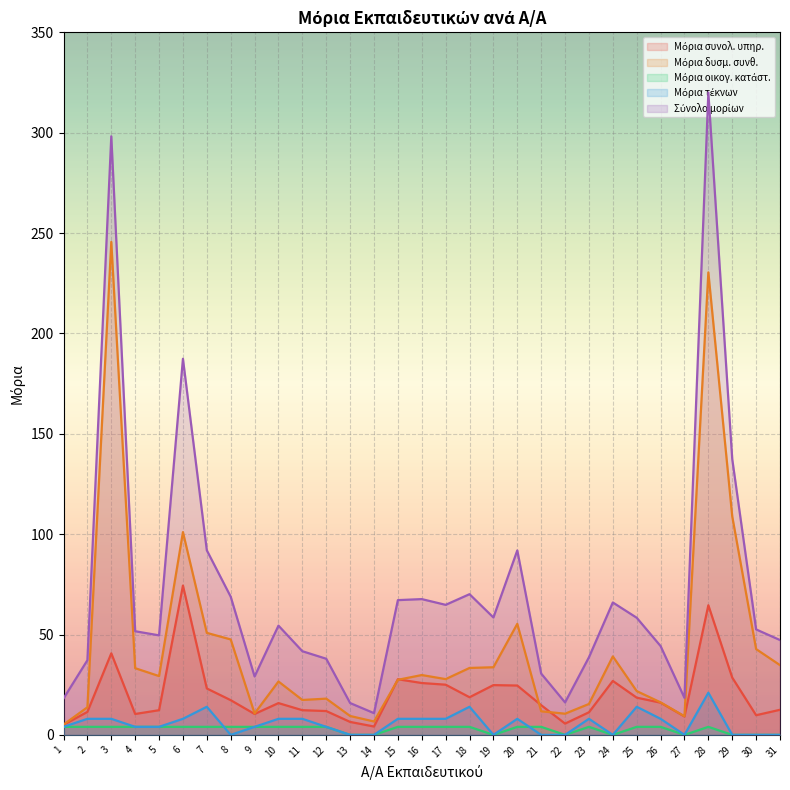

Where is the first local minimum for Μόρια συνολ. υπηρ.?

4